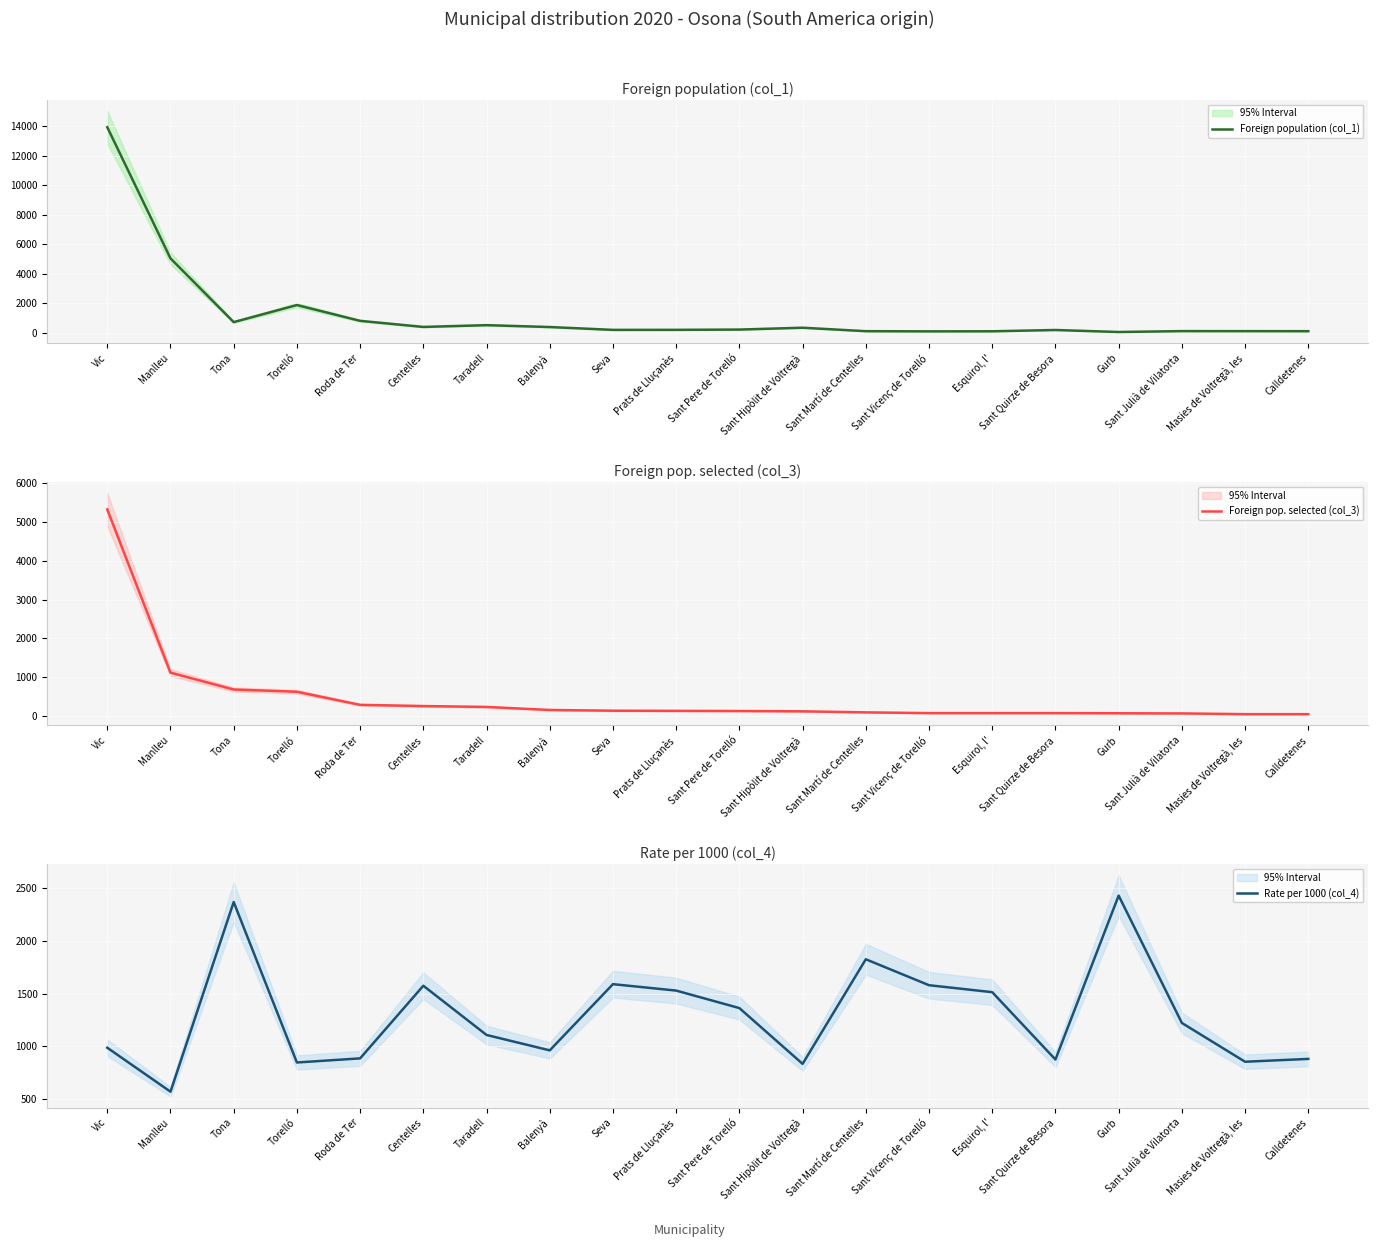

Reading left to right, transcribe all the data shown in this chart.

Foreign population (col_1): 13916	5047	739	1892	825	413	533	406	214	216	235	360	126	114	119	206	70	131	129	125
Foreign pop. selected (col_3): 5324	1114	679	621	283	252	229	151	132	128	124	116	89	70	70	70	66	62	43	43
Rate per 1000 (col_4): 986	569	2368	846	885	1574	1107	961	1589	1528	1362	833	1825	1579	1513	874	2429	1221	853	880